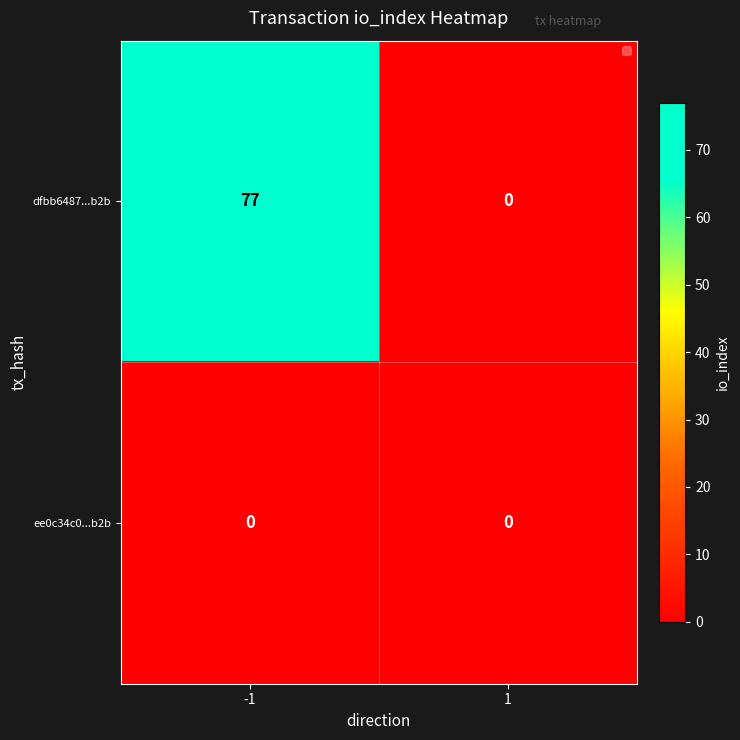

Reading right to left, extract all data points from this chart.

dfbb6487...b2b: 0	77
ee0c34c0...b2b: 0	0